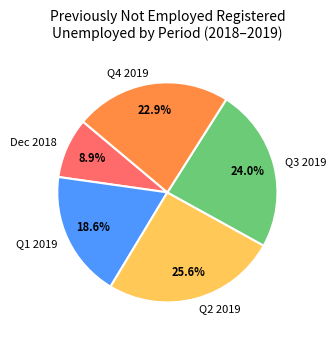

What percentage is NOT represented by Q1 2019?

81.4%